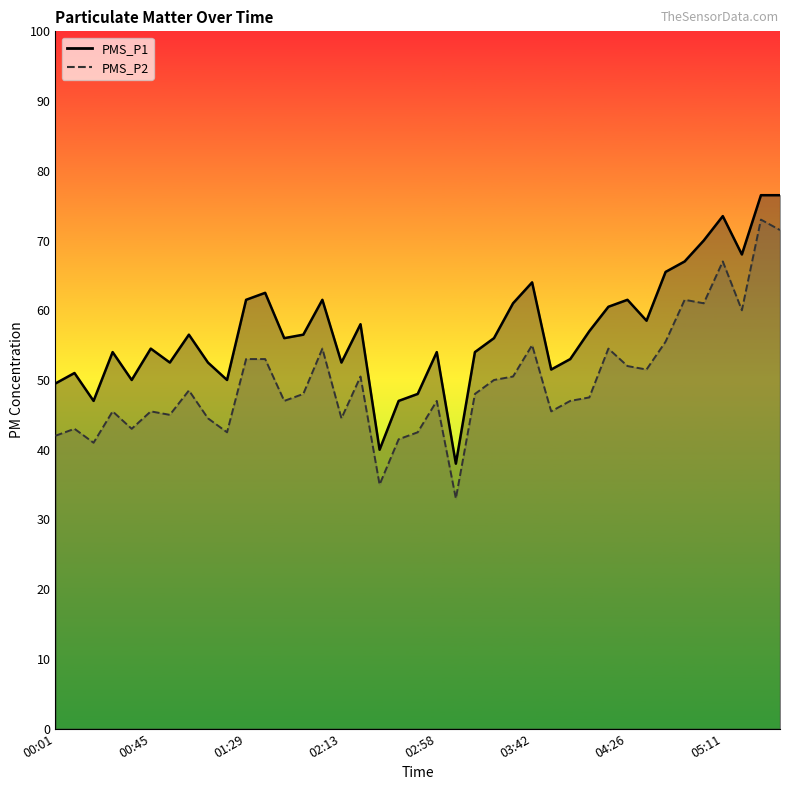

Which series has the largest range (max minus min)?

PMS_P2